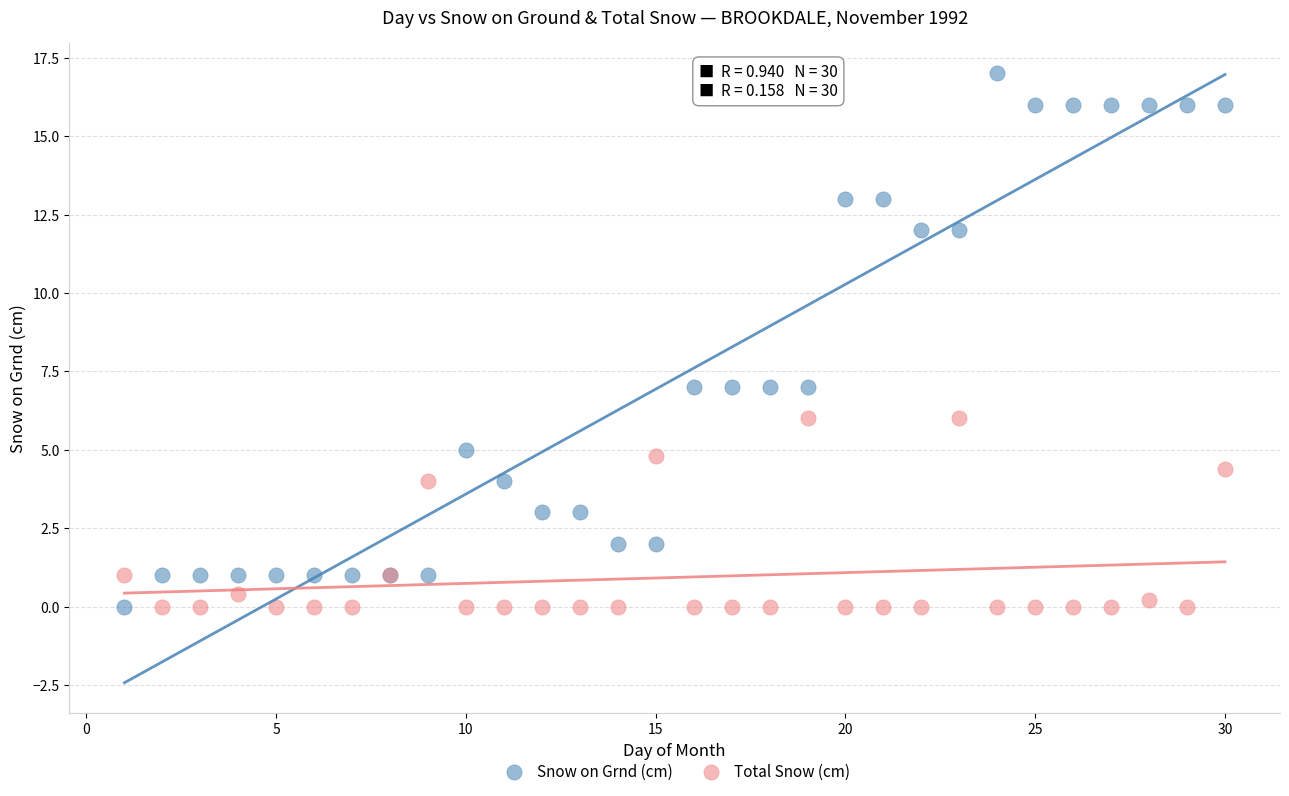

What is the X range (max minus min) for the scatter plot?

29.0